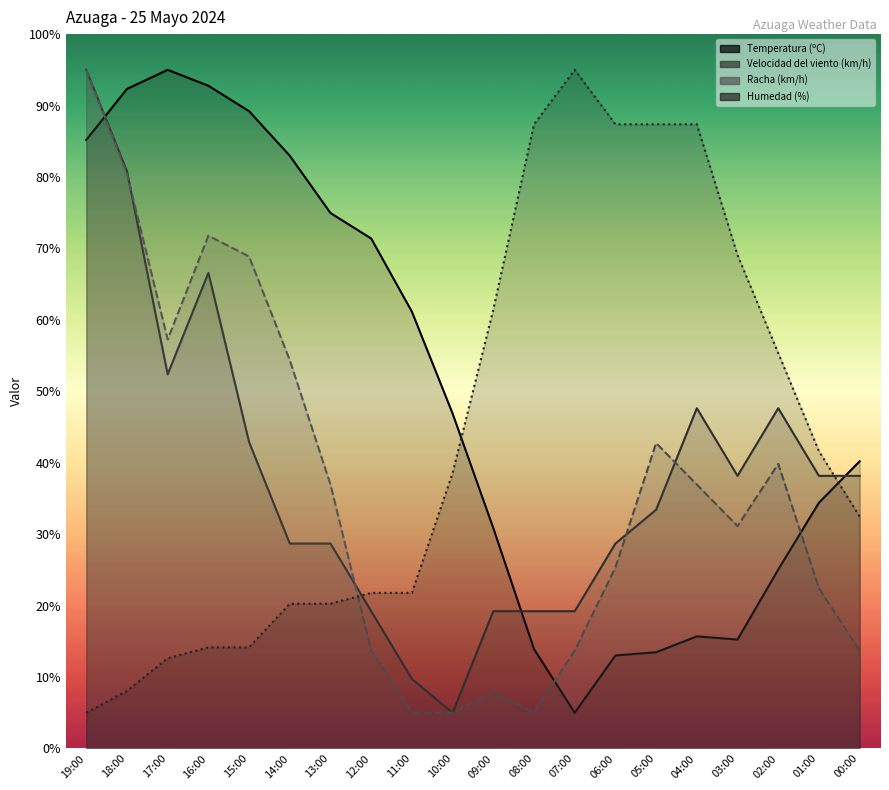

After their last crossing, which series has the higher values: Velocidad del viento (km/h) or Racha (km/h)?

Velocidad del viento (km/h)